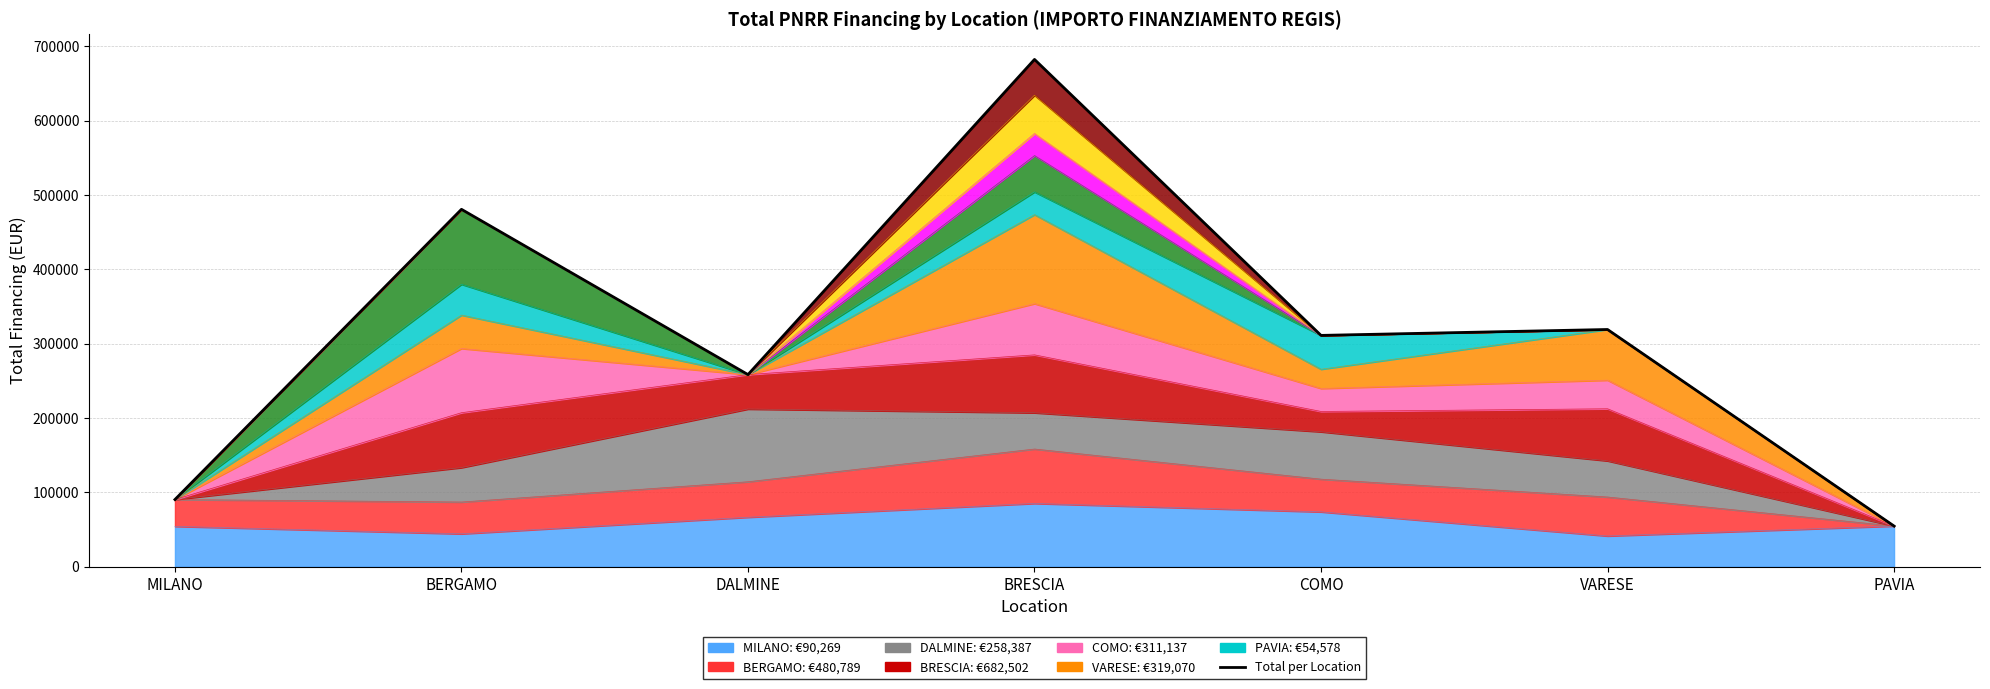

True or false: there are more than 2 points higher than both neighbors.

True